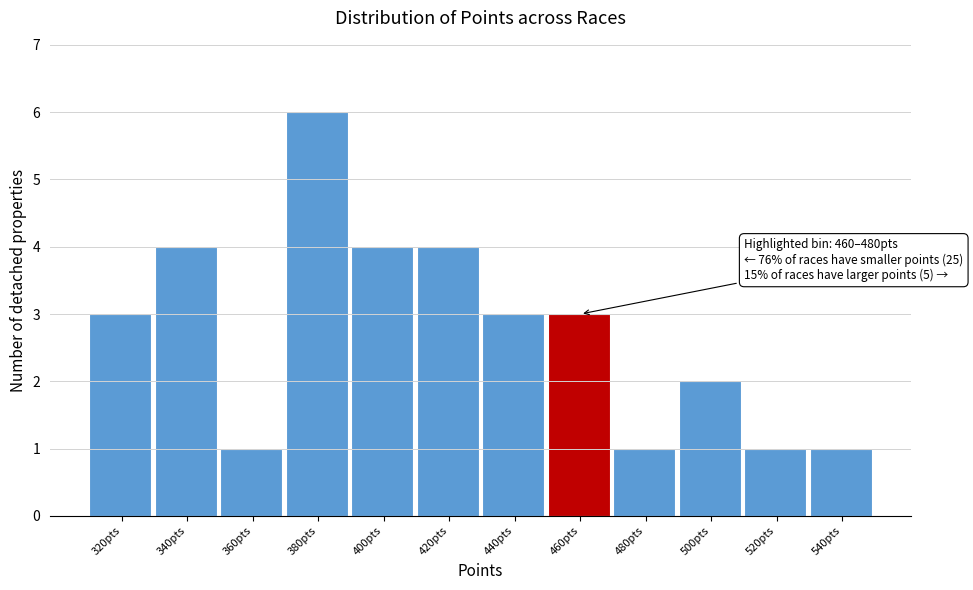

Reading left to right, list all the values displayed in this chart.

320pts=3	340pts=4	360pts=1	380pts=6	400pts=4	420pts=4	440pts=3	460pts=3	480pts=1	500pts=2	520pts=1	540pts=1